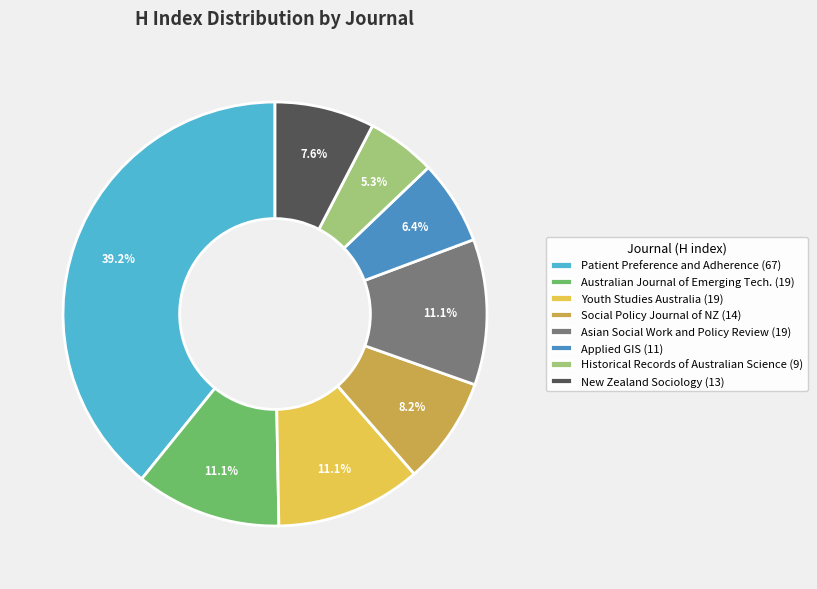

What is the largest slice in the pie chart?

Patient Preference and Adherence (67)